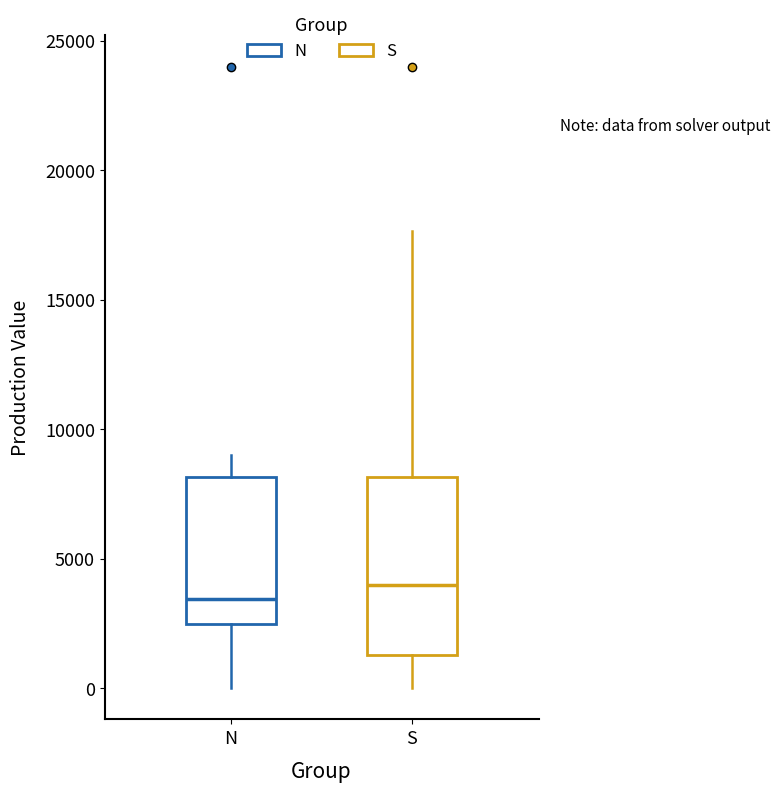

Where does the lower whisker of the box for N end on the y-axis? The values are not printed on the chart, so give them approximately, as read against the axis.

0